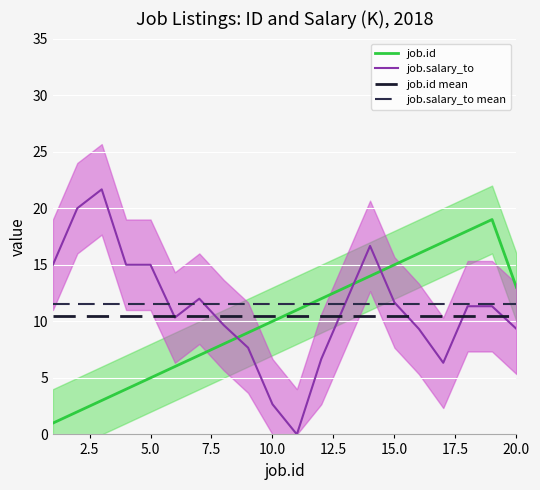

How many interior local valleys does the job.salary_to series have?

3